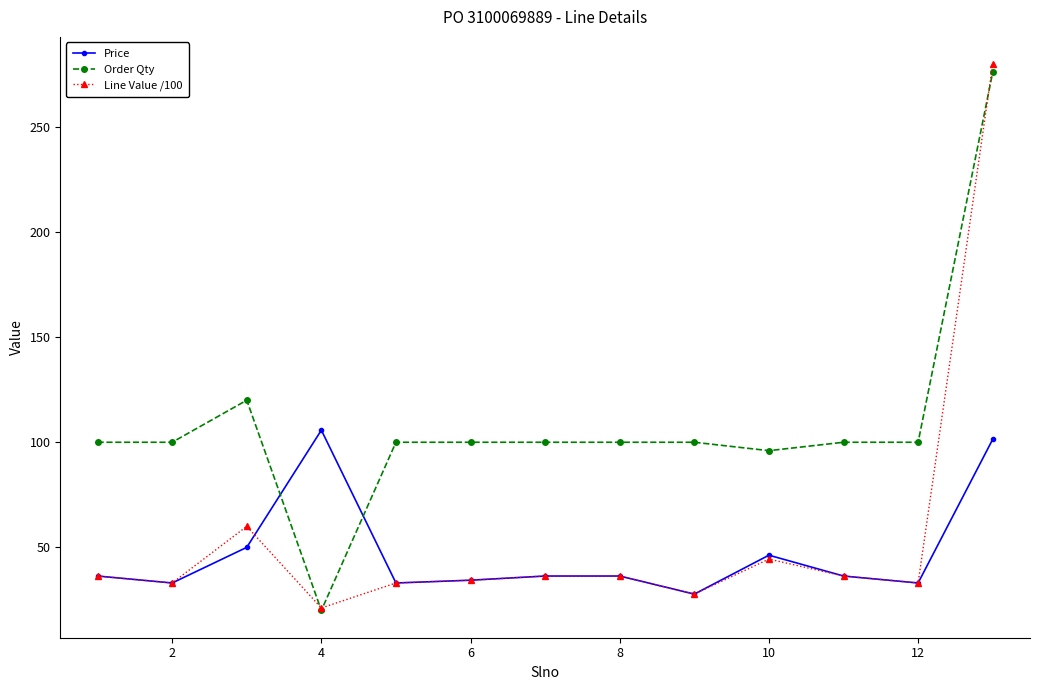

How many distinct data groups are displayed?

3